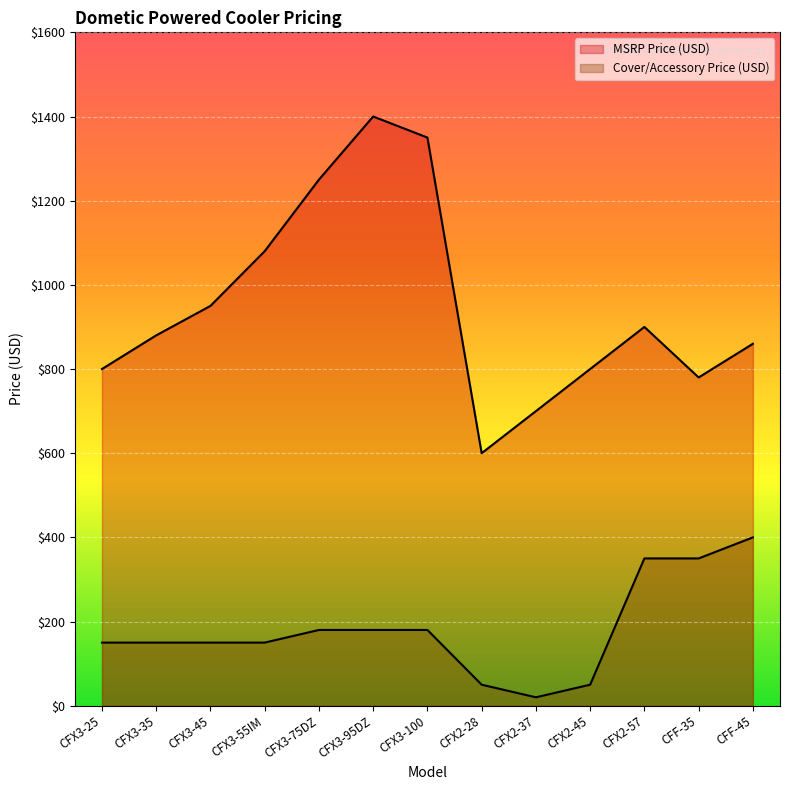

Reading right to left, what are all the values shown in this chart?

MSRP Price (USD): 860.0	780.0	900.0	800.0	700.0	600.0	1350.0	1400.0	1250.0	1080.0	950.0	880.0	800.0
Cover/Accessory Price (USD): 400.0	350.0	350.0	50.0	20.0	50.0	180.0	180.0	180.0	150.0	150.0	150.0	150.0